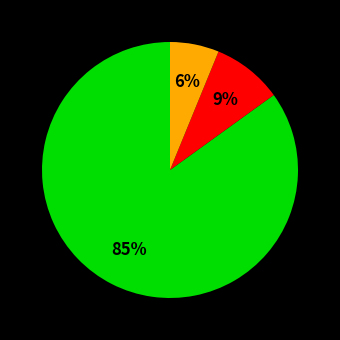

Does any single category account for the majority?

Yes